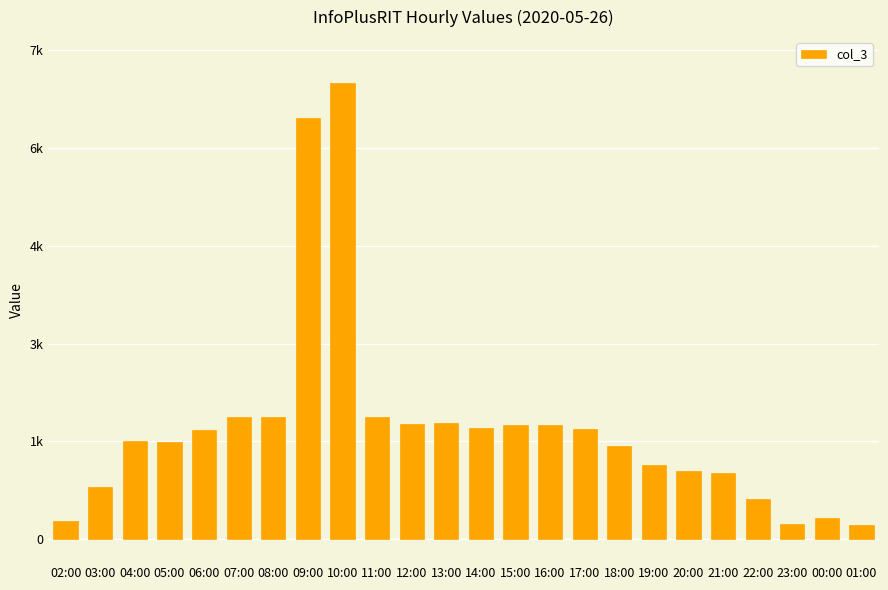

List the labels in order of value, largest first.

10:00, 09:00, 08:00, 11:00, 07:00, 13:00, 12:00, 16:00, 15:00, 14:00, 17:00, 06:00, 04:00, 05:00, 18:00, 19:00, 20:00, 21:00, 03:00, 22:00, 00:00, 02:00, 23:00, 01:00